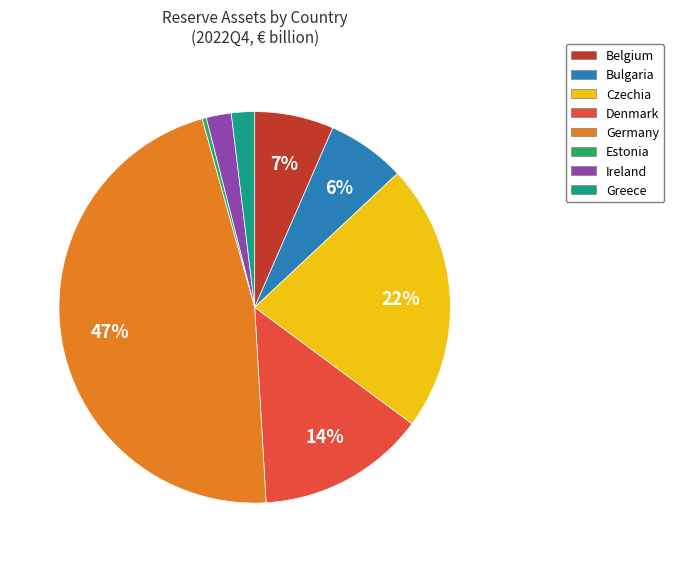

Is Germany the majority of the pie?

No